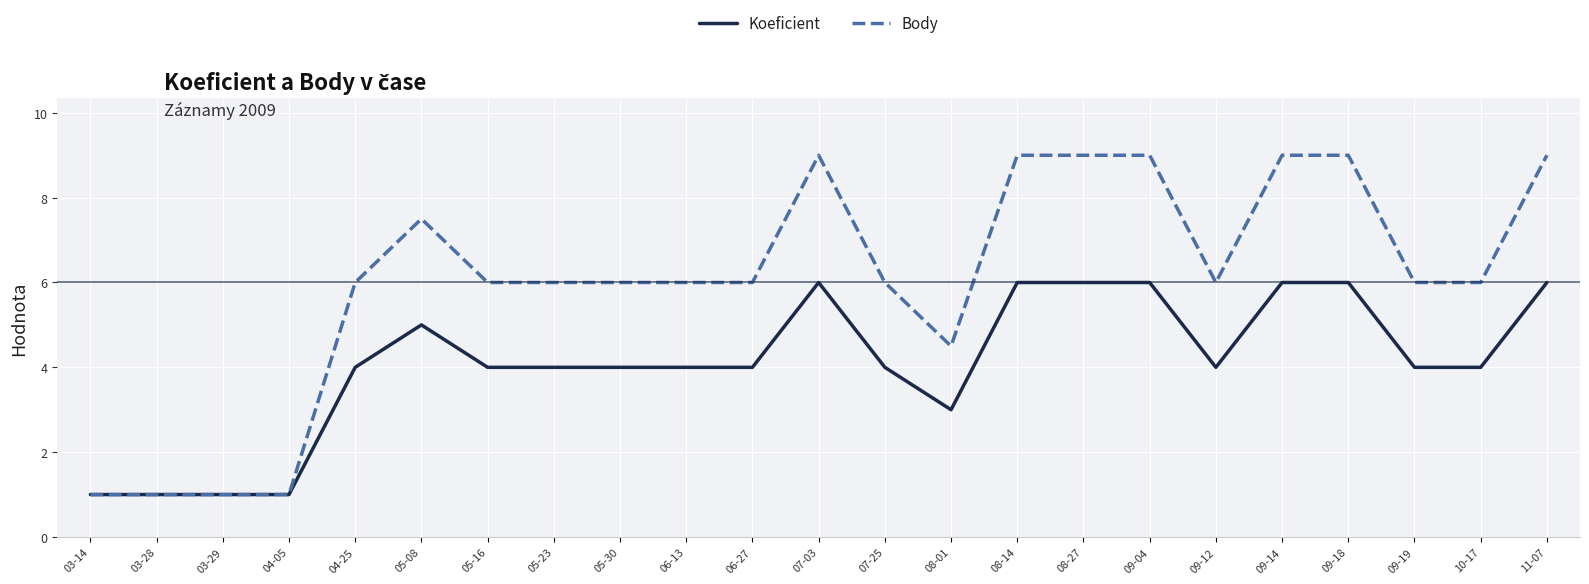

What is the difference between the highest and lowest values at 05-23?

2.0